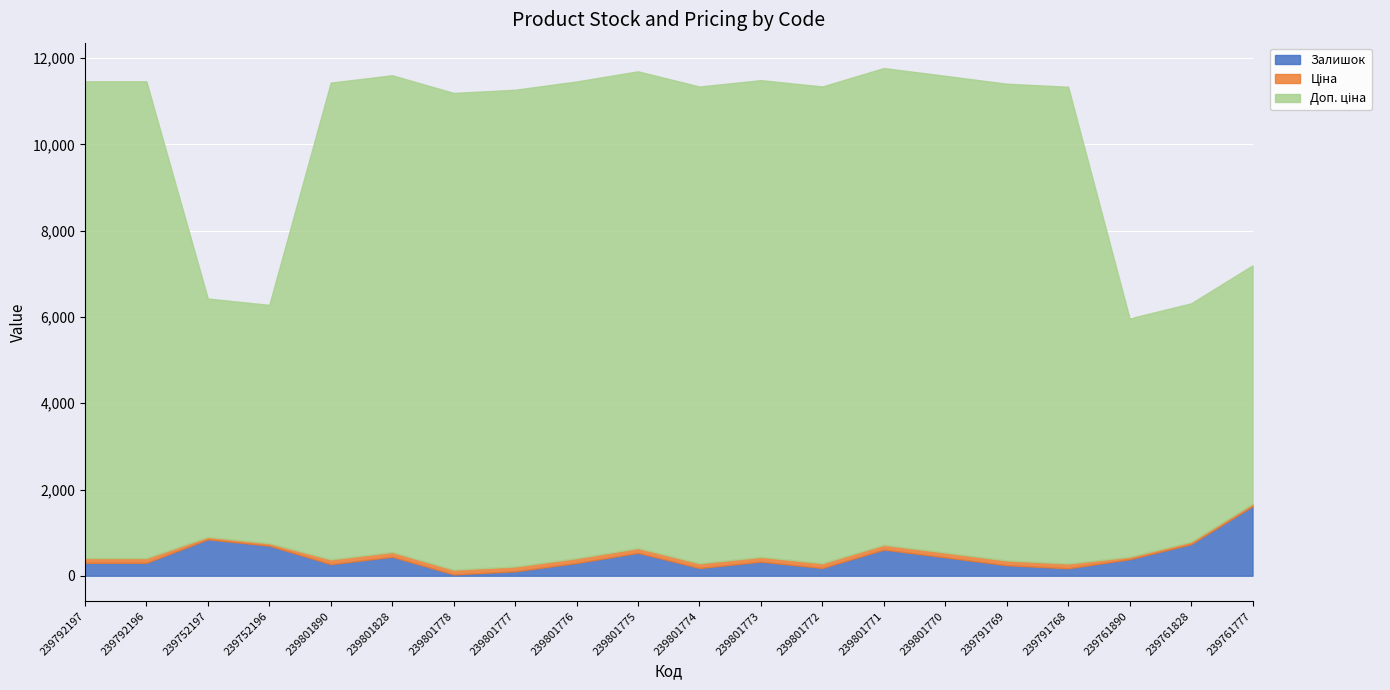

At which label does Ціна first exceed 110?

239792197